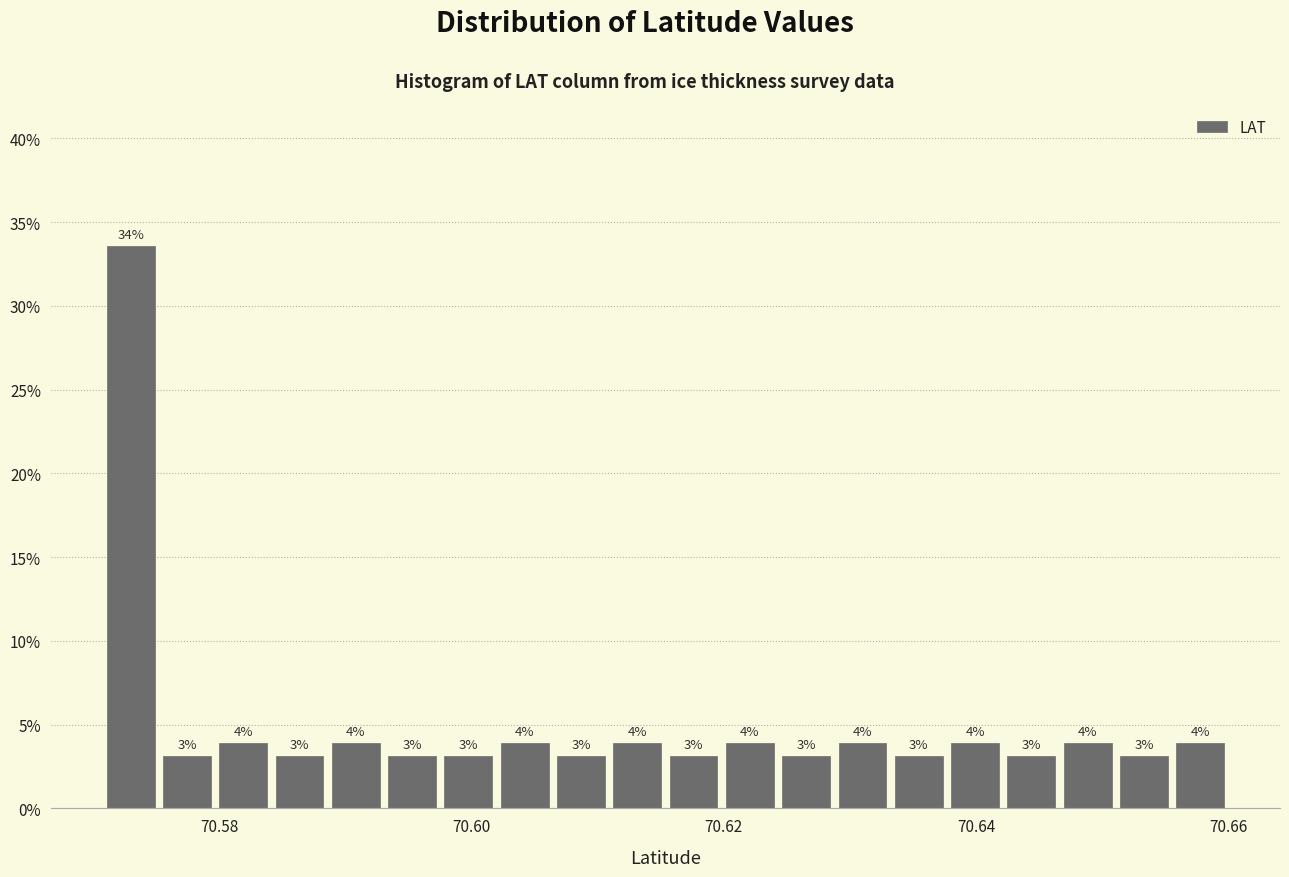

Around what value on the x-axis is the tallest bar? Give the approximate position of its centre, as read against the axis.

70.572